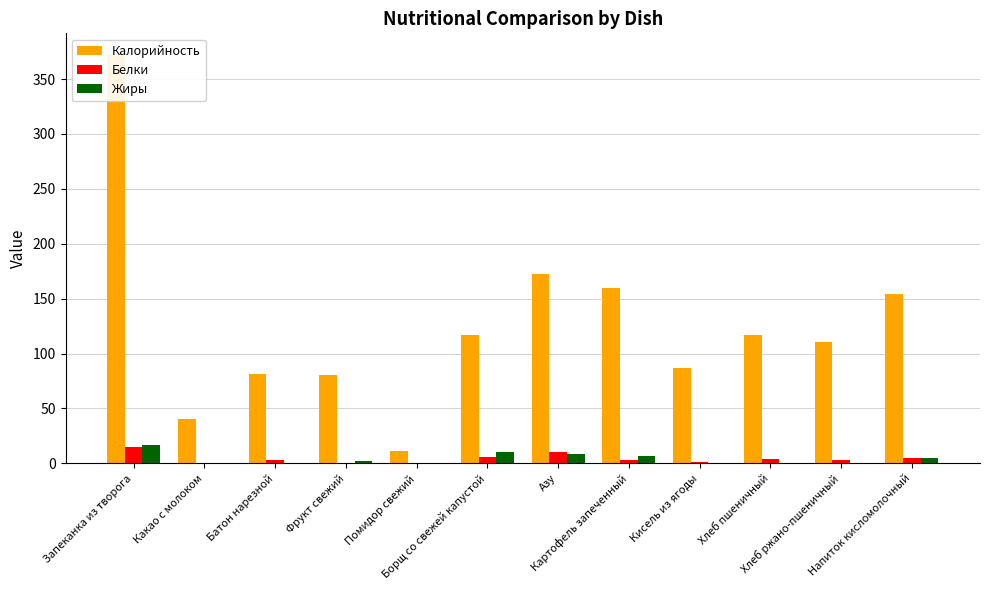

What is the value of the Жиры bar at the 8th from the left?

6.3